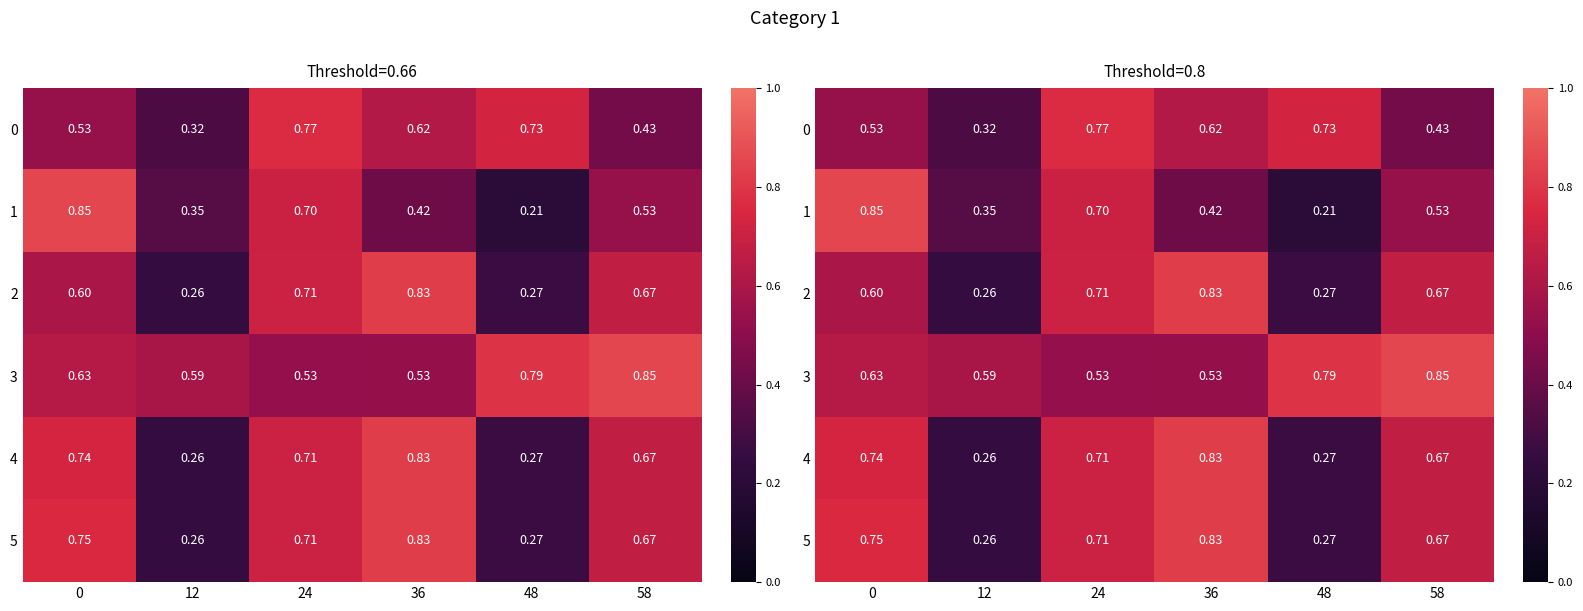

Count the number of categories in the chart.

6